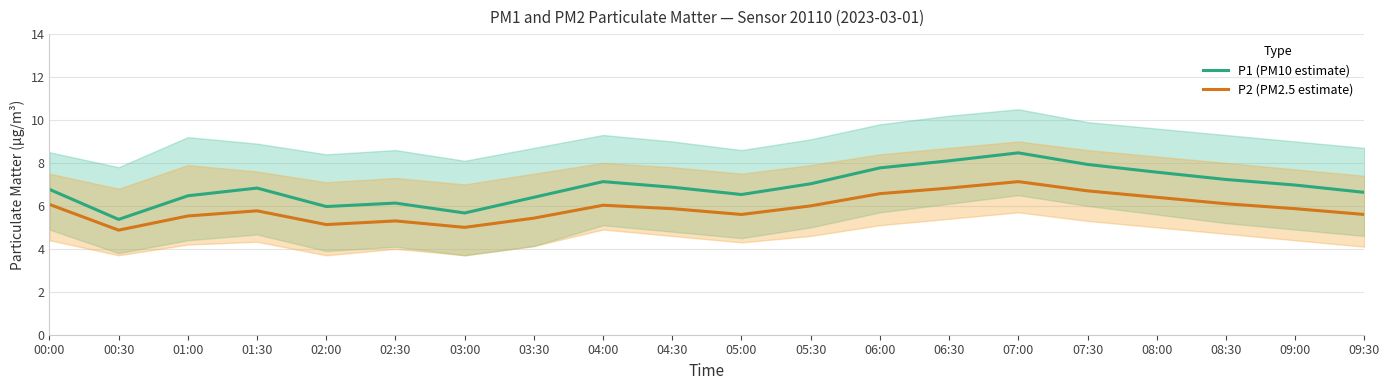

What value does the P2 (PM2.5 estimate) series have at 05:30?

6.0